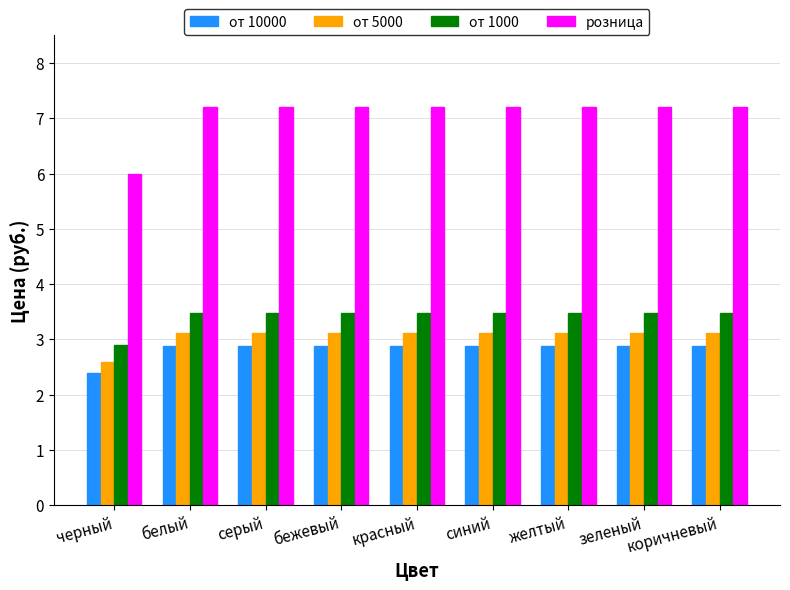

What is the sum of all от 1000 values?

30.7